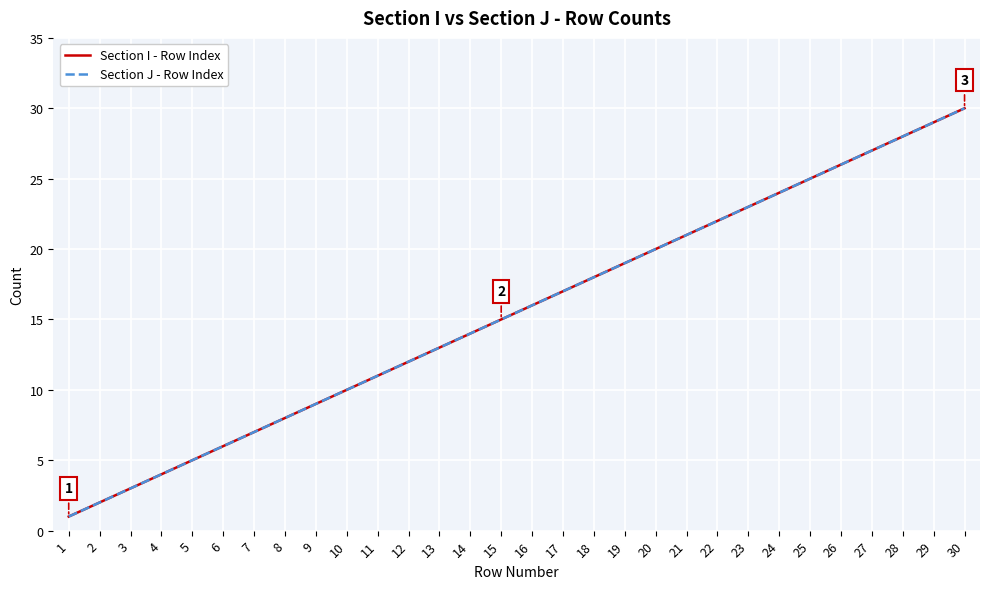

At which label does Section I - Row Index first exceed 16?

17